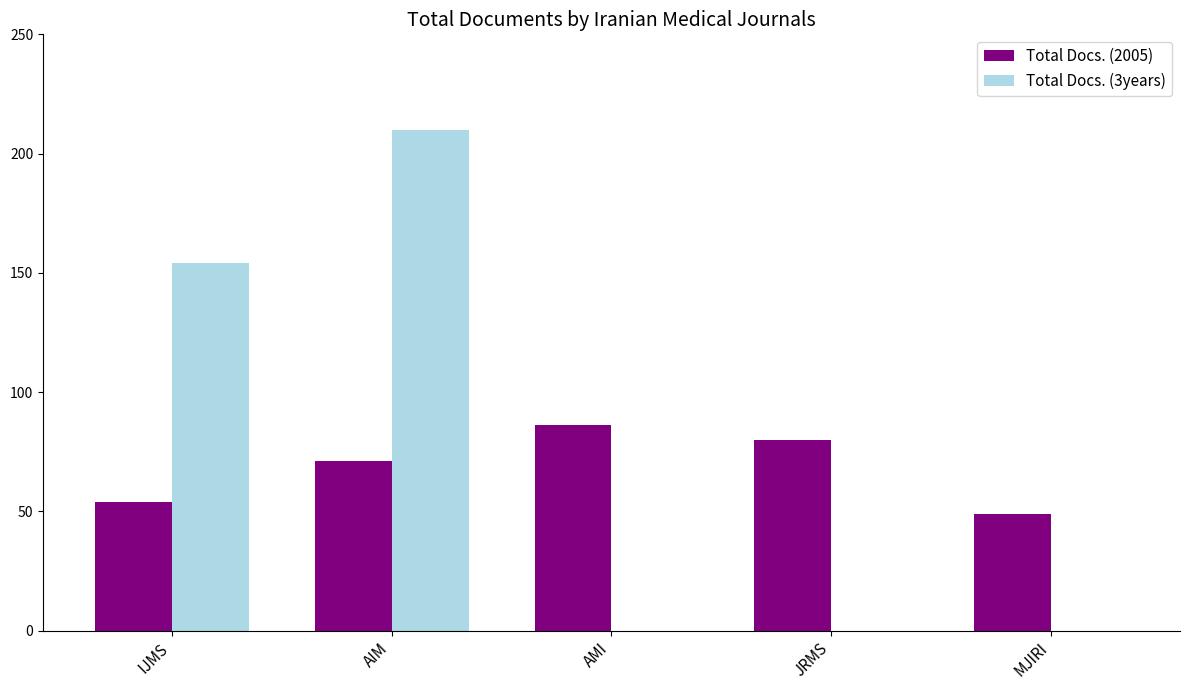

What is the greatest value displayed?

210